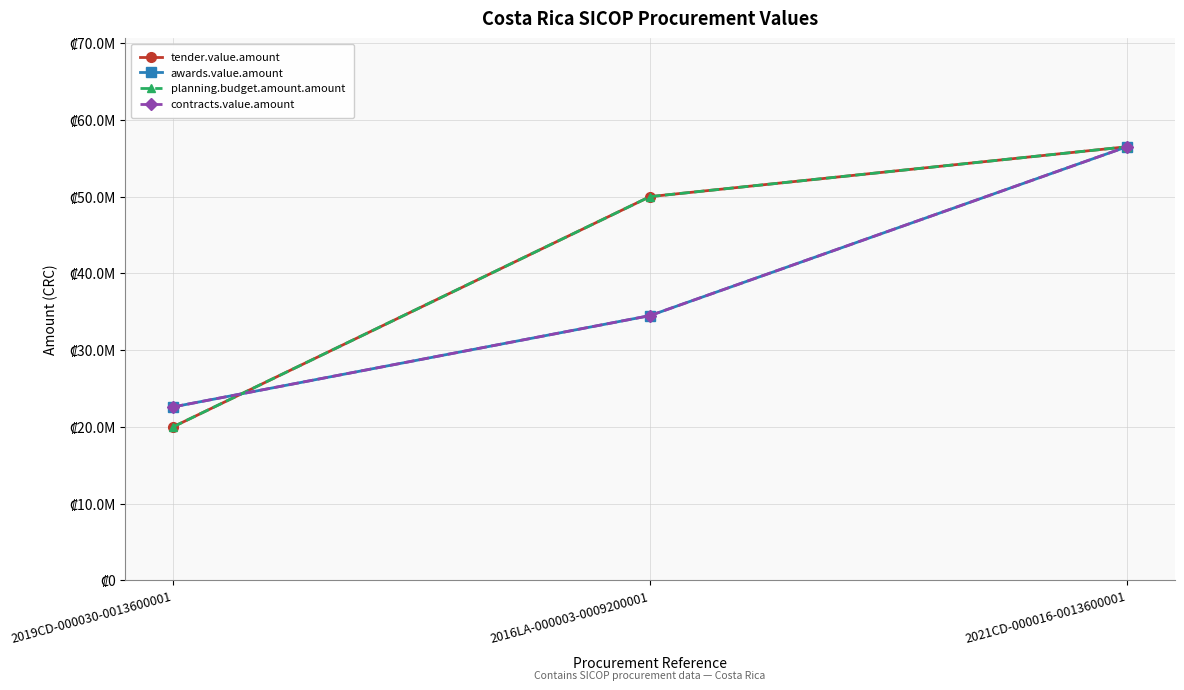

Is this an area chart (filled region under the line)?

No